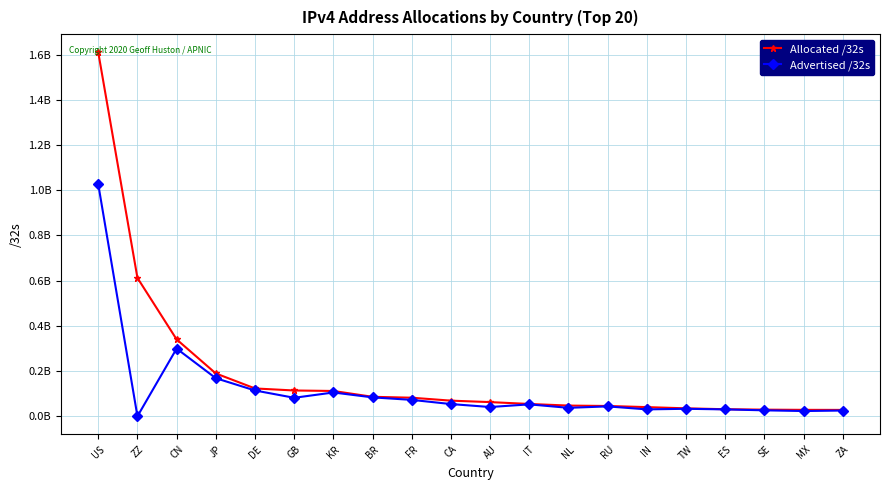

What are all the series names shown in the legend?

Allocated /32s, Advertised /32s